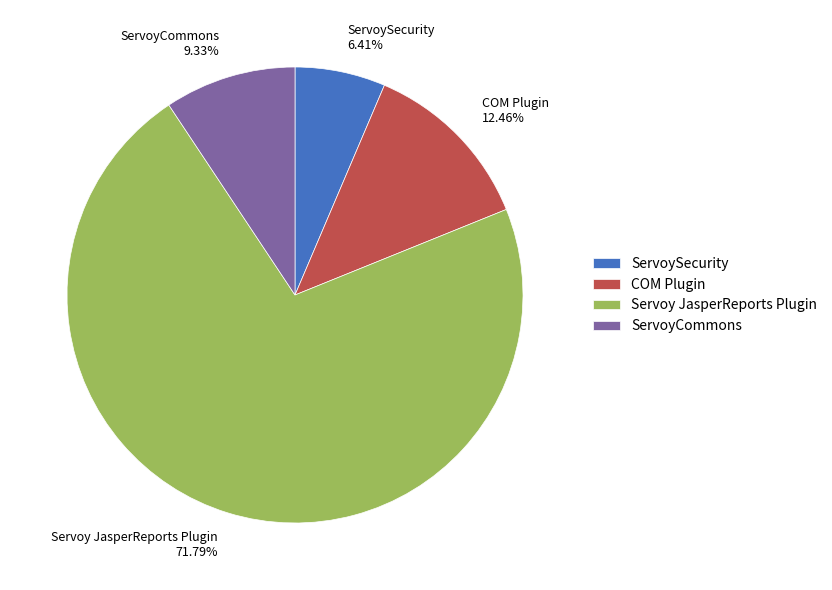

To the nearest percent, what percentage of the pie is ServoyCommons?

9%